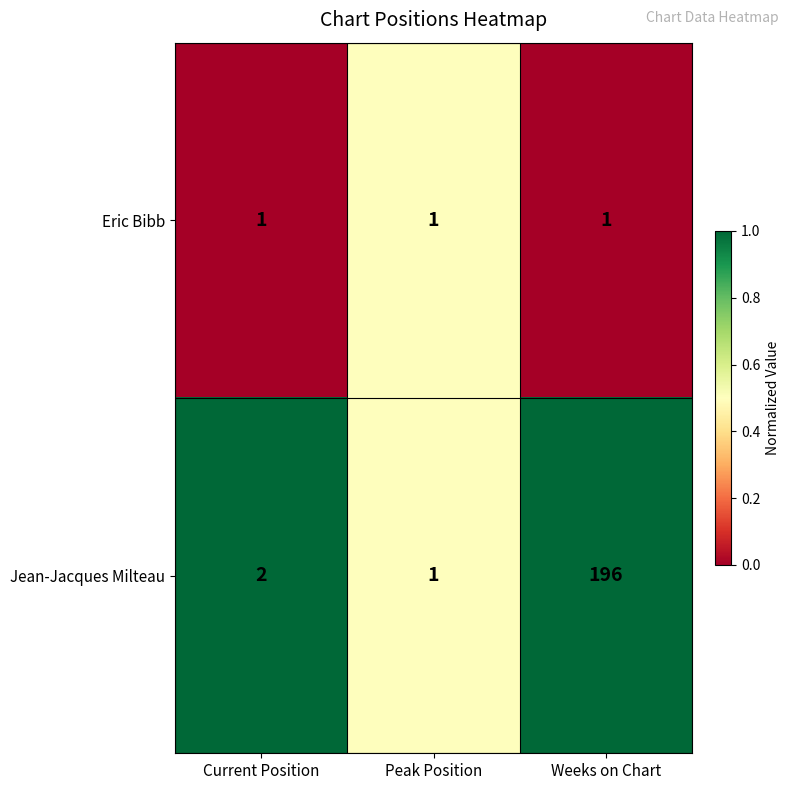

Reading left to right, what are all the values shown in this chart?

Eric Bibb: Current Position=1	Peak Position=1	Weeks on Chart=1
Jean-Jacques Milteau: Current Position=2	Peak Position=1	Weeks on Chart=196